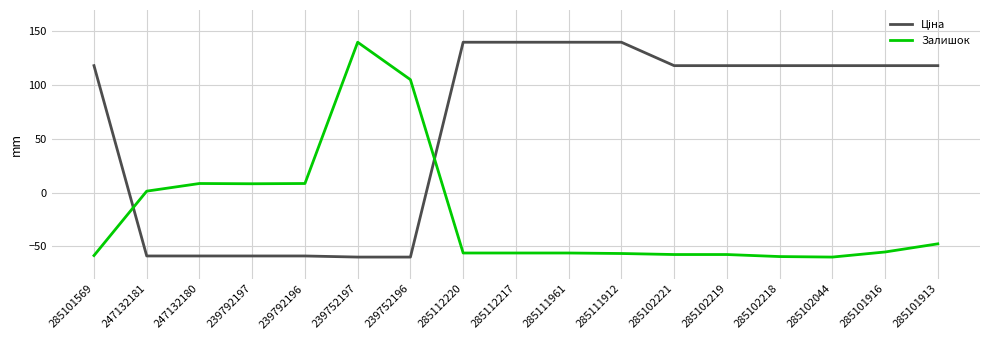

What is the difference between the highest and lowest values at 239752197?

200.0